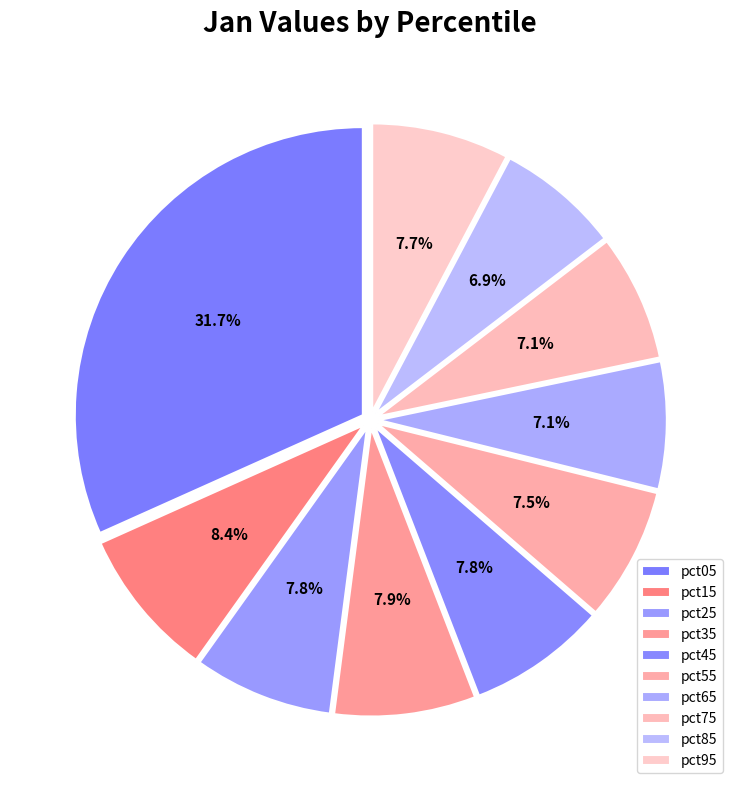

Which category has the smallest portion of the pie?

pct85